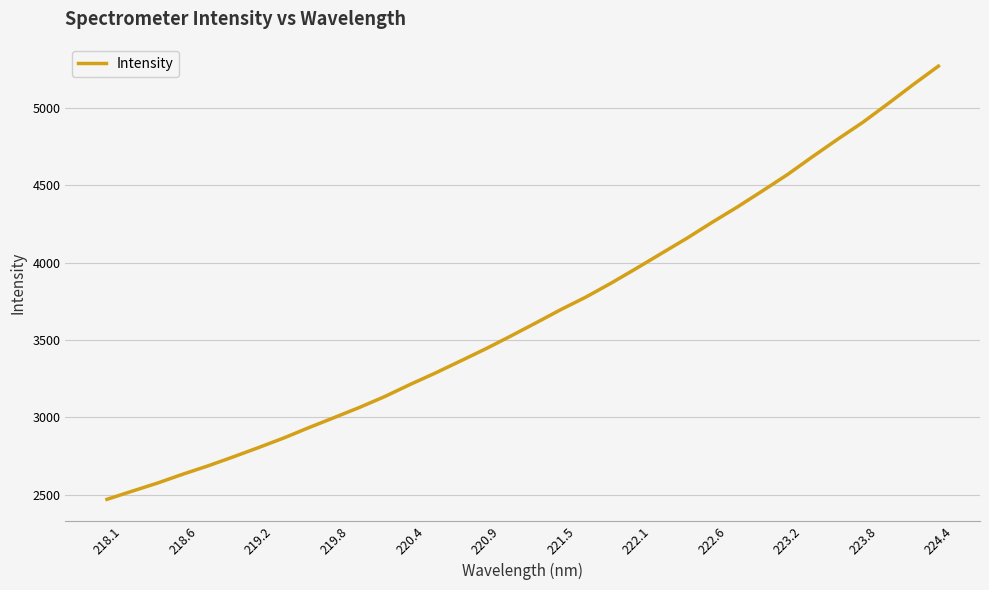

What is the sum of all values?

124855.3